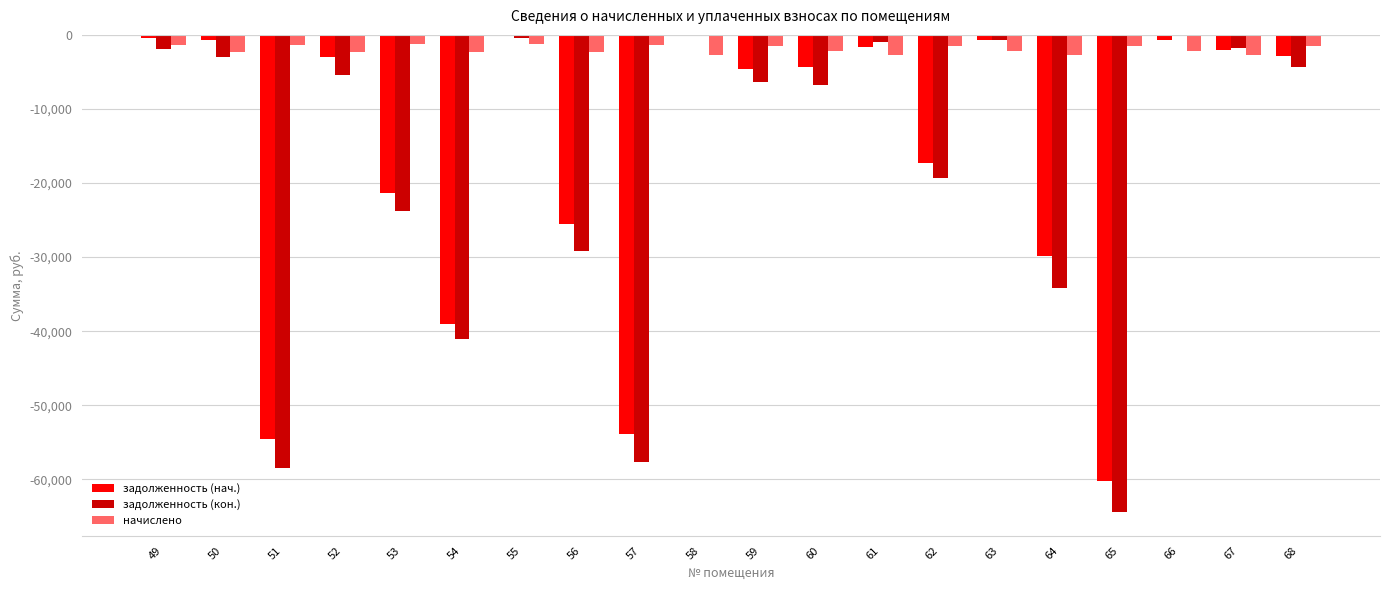

What are all the series names shown in the legend?

задолженность (нач.), задолженность (кон.), начислено